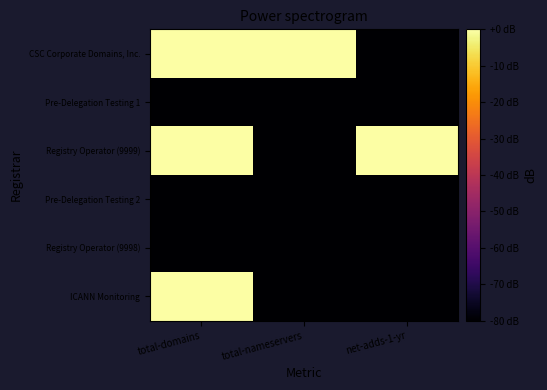

Which label corresponds to the smallest value in the chart?

total-nameservers